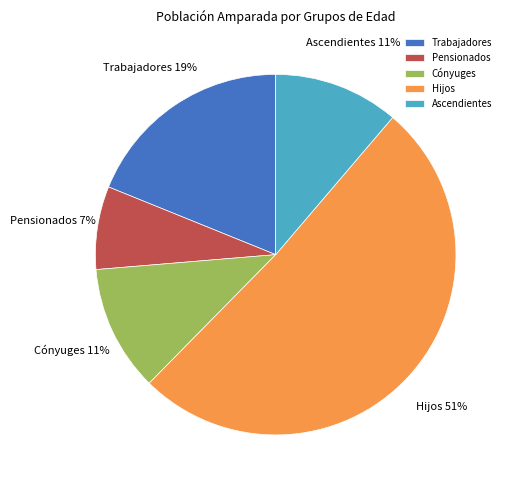

Count the number of slices in the pie.

5